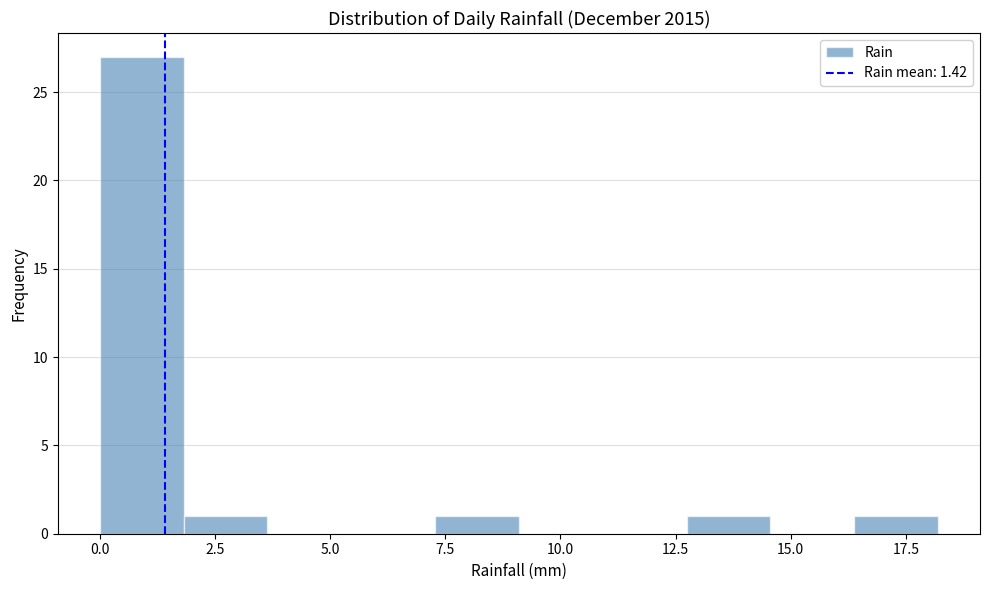

Read against the x-axis, roughly where is the centre of the tallest bar?

1.0